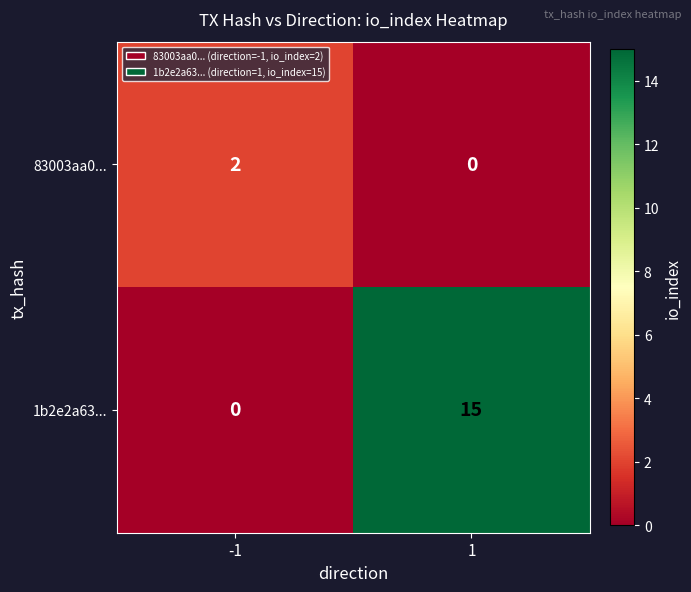

The 83003aa0... series shows 2 at -1. True or false?

True